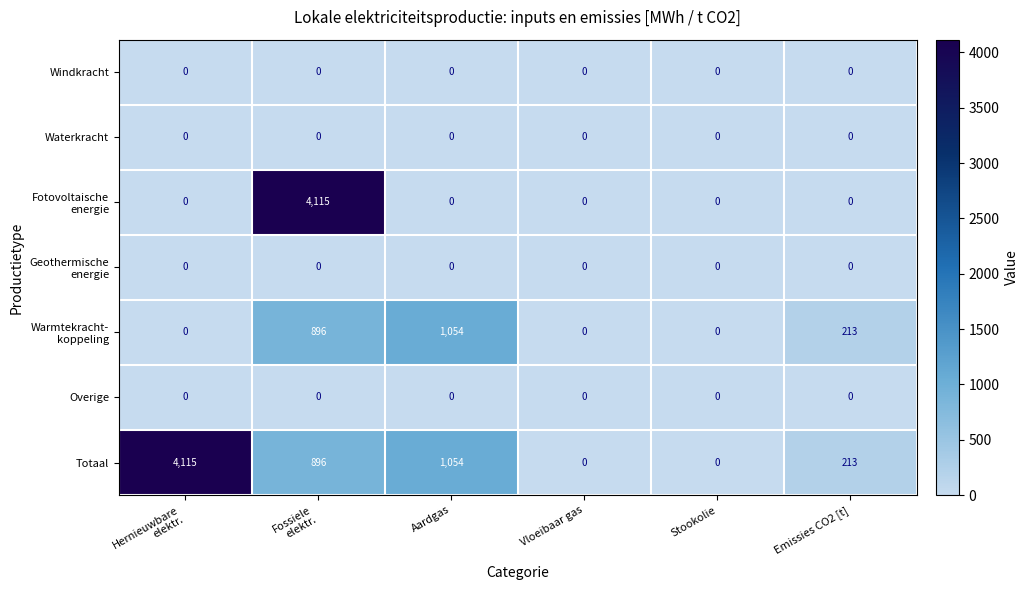

Is it true that Totaal equals 0 at Stookolie?

True